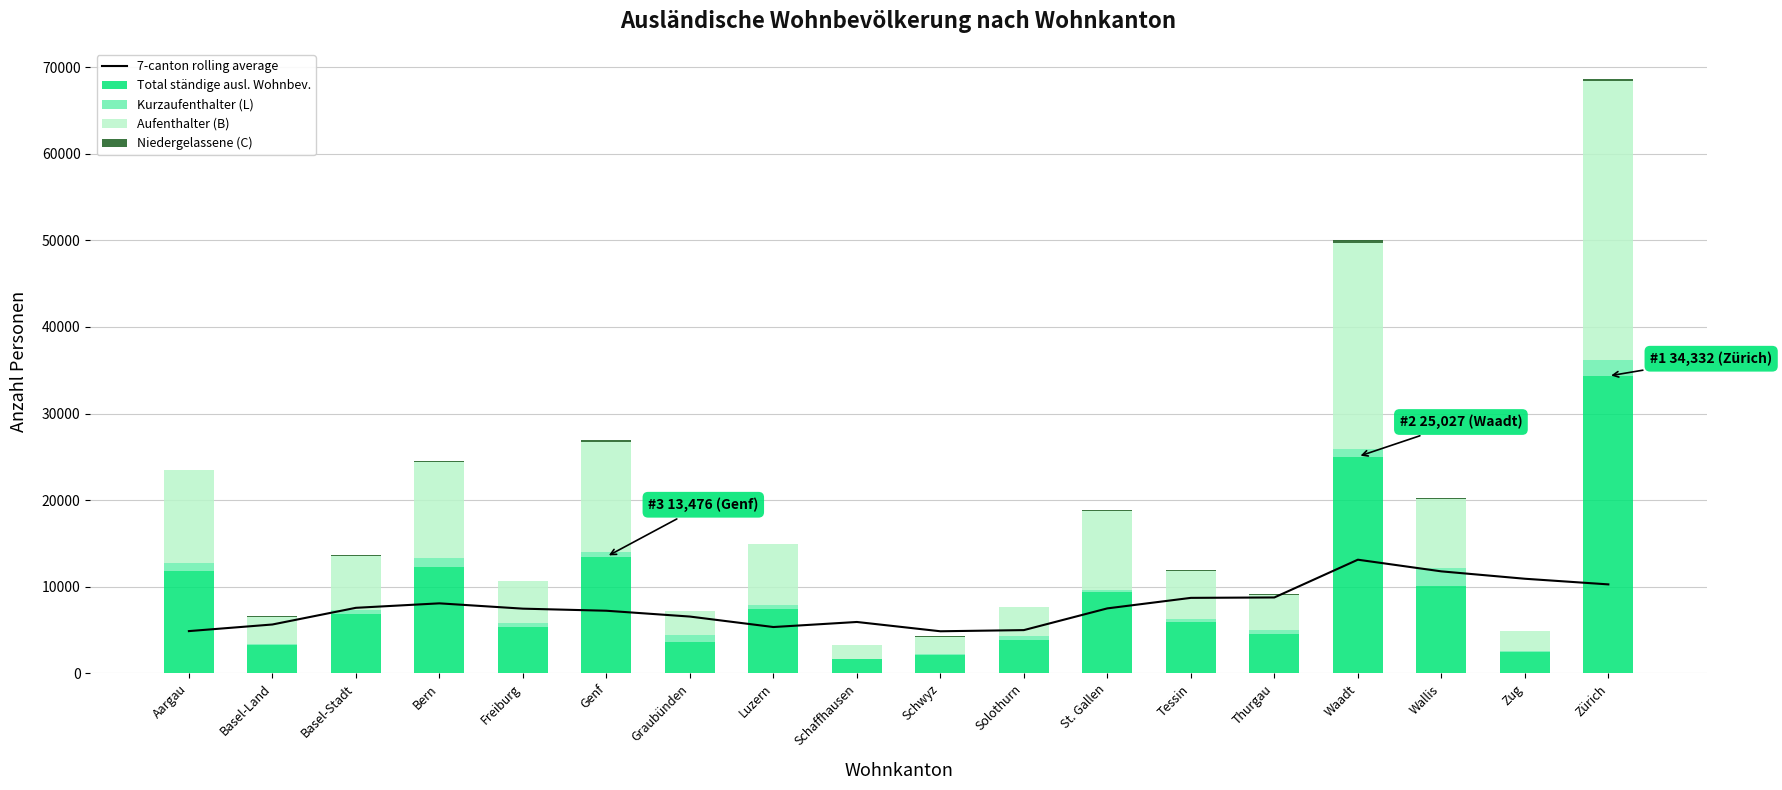

What is the spread (max minus min) of values at Bern?

12171.0